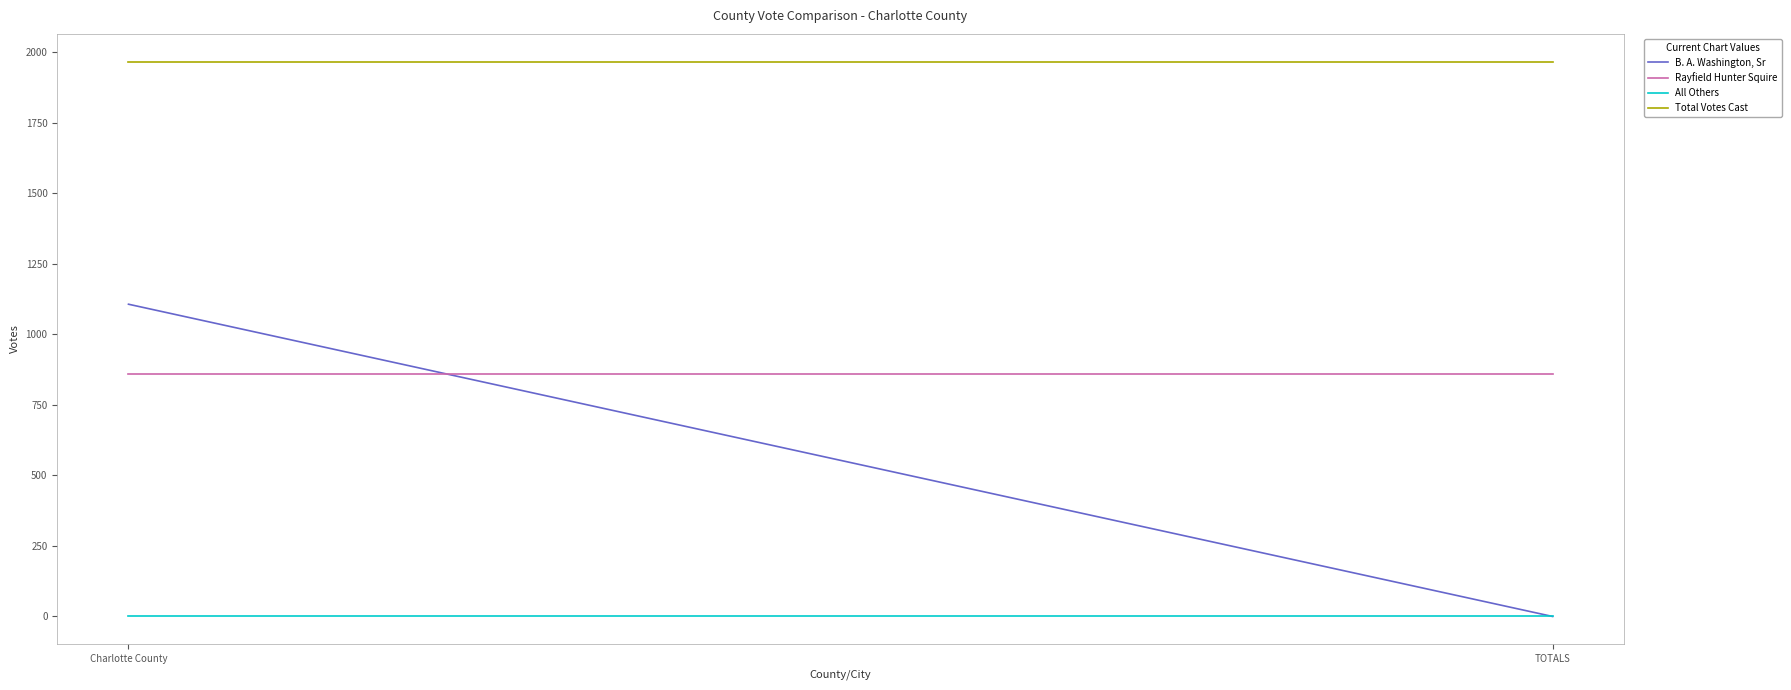

Is this an area chart (filled region under the line)?

No